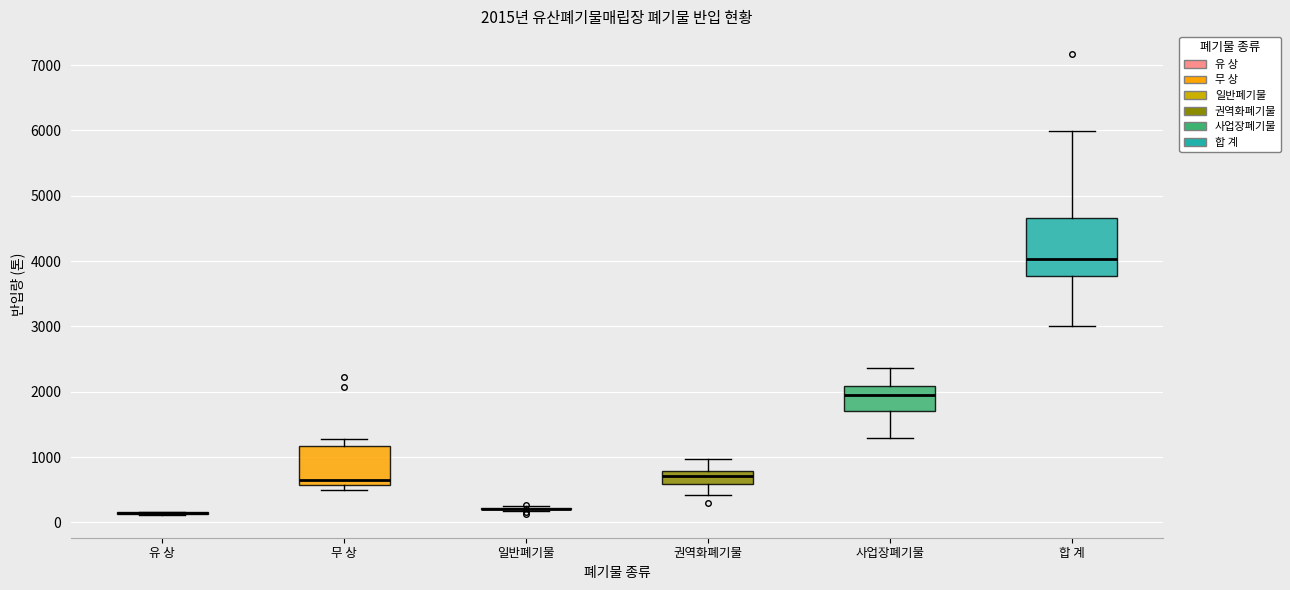

Comparing the boxes themselves (not the whiskers), which one is the tallest?

합 계